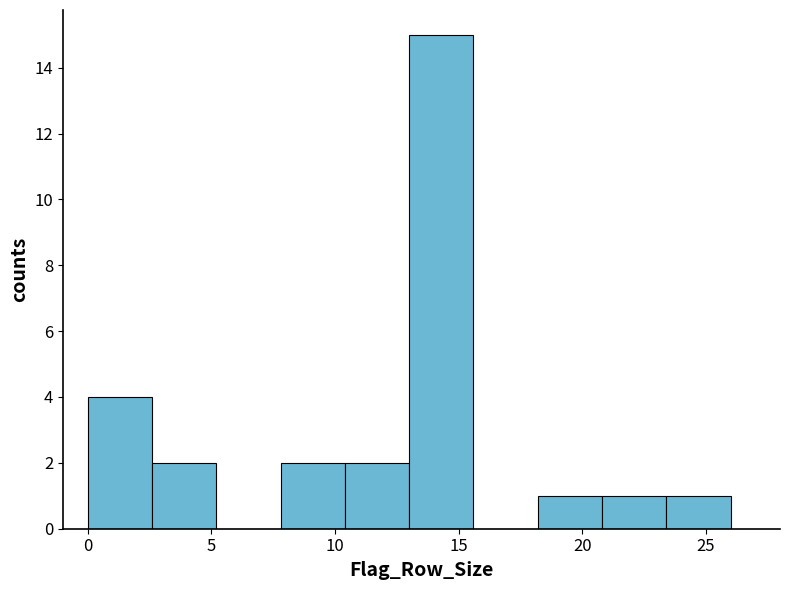

Reading left to right, transcribe this chart: for each bar, give the range it covers on the x-axis and its height. Neither the bar edges nor the heights are printed on the chart, so give them approximately, as read against the axes.

0.0 to 2.6: 4
2.6 to 5.2: 2
5.2 to 7.8: 0
7.8 to 10.4: 2
10.4 to 13.0: 2
13.0 to 15.6: 15
15.6 to 18.2: 0
18.2 to 20.8: 1
20.8 to 23.4: 1
23.4 to 26.0: 1